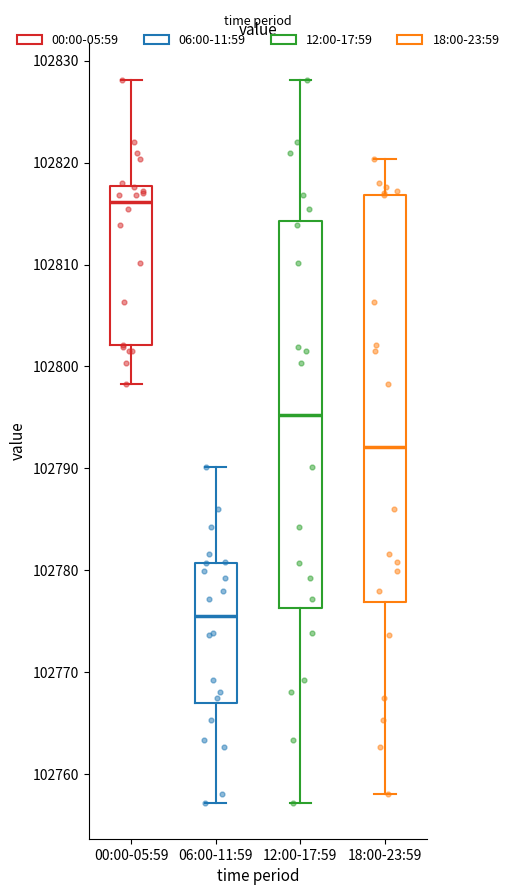

Which box's median line is the lowest?

06:00-11:59